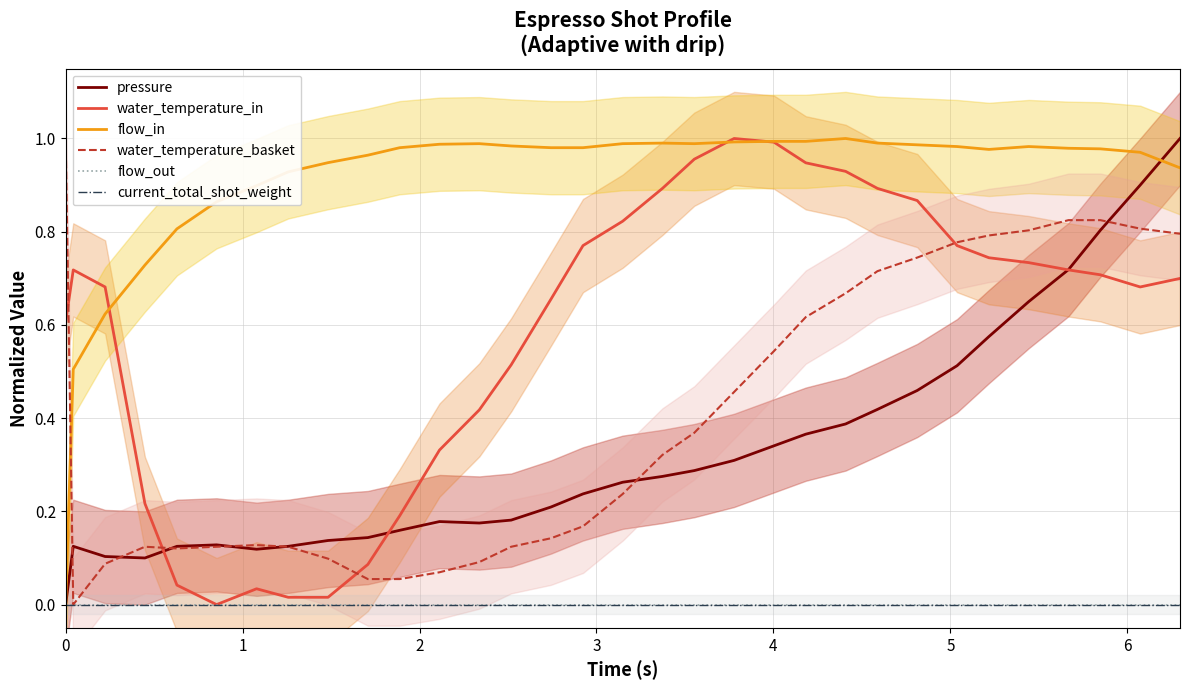

What is the value of the water_temperature_basket point at the 10th from the left?

0.1